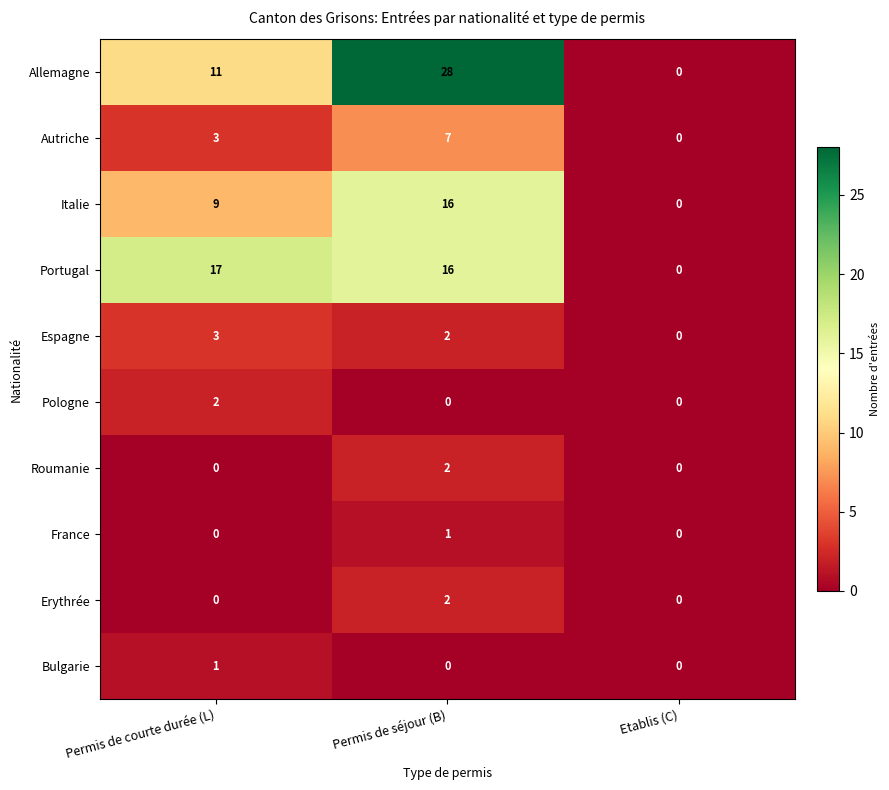

How many categories are shown in the chart?

3